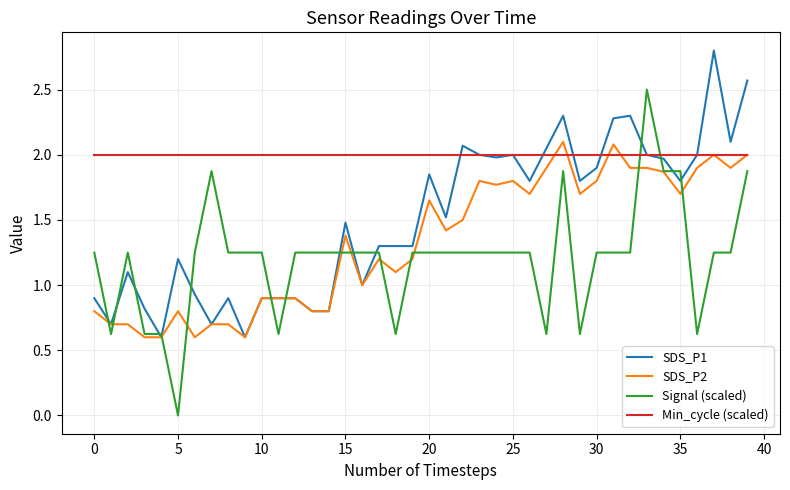

At how many categories does at least one series exceed 1?

40